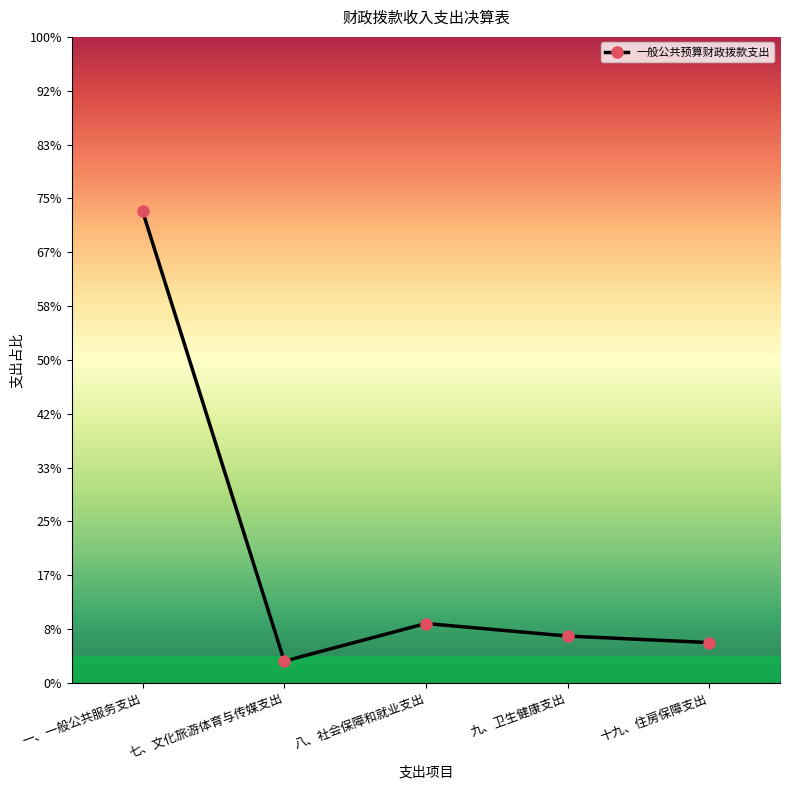

What position from the left is 八、社会保障和就业支出?

3